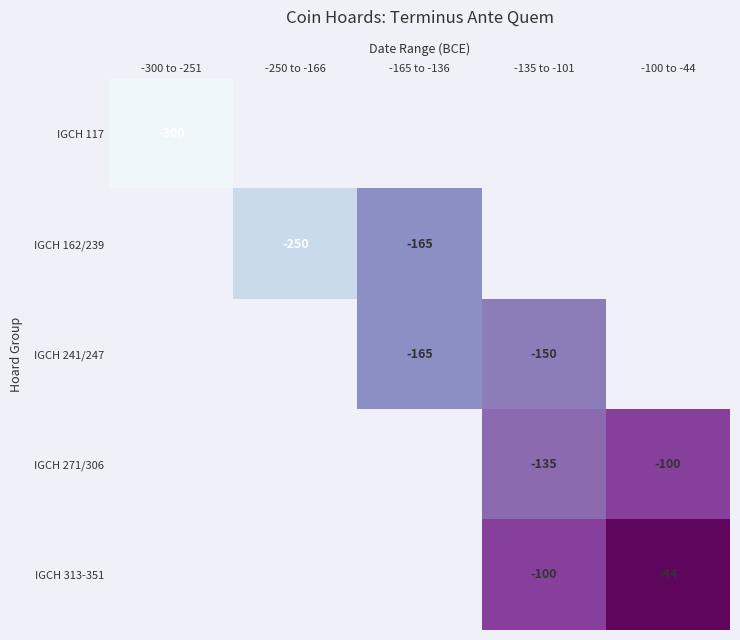

Is it true that IGCH 271/306 equals -198 at -135 to -101?

False